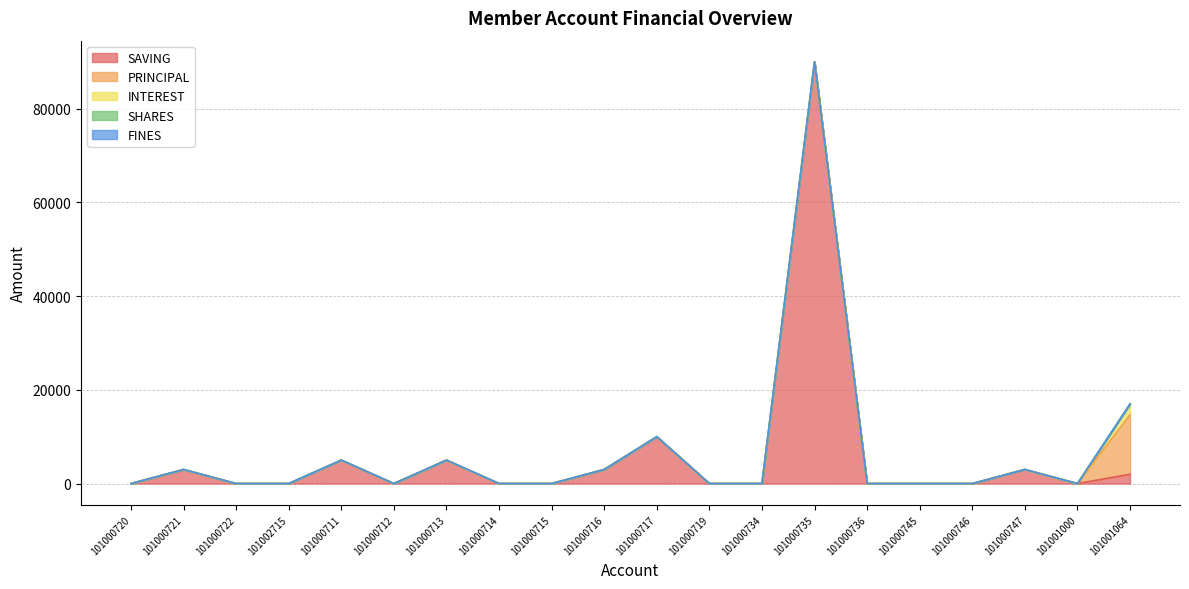

What is the greatest value displayed?

90000